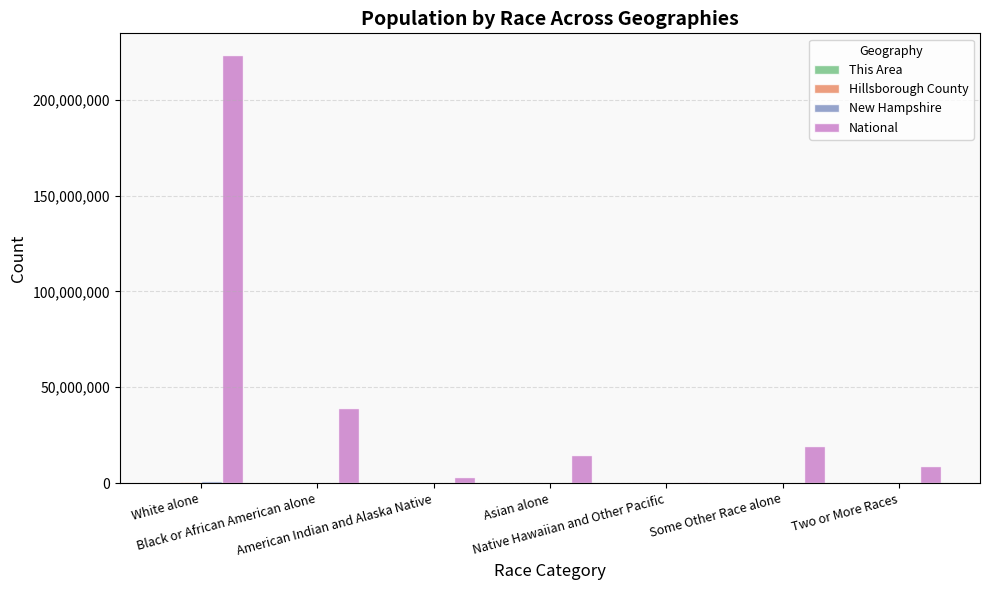

How many categories are shown in the chart?

7